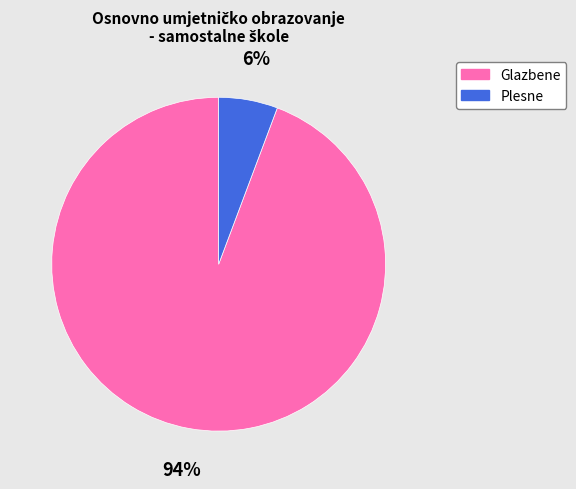

What is the majority slice?

Glazbene